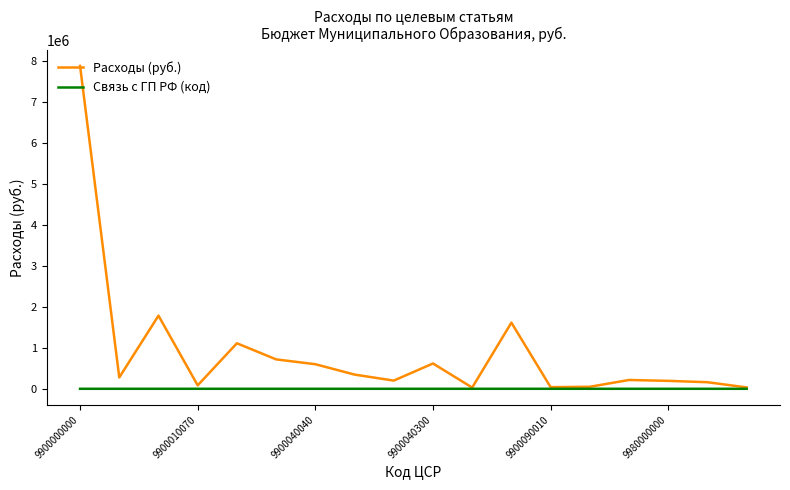

What is the greatest value displayed?

7883335